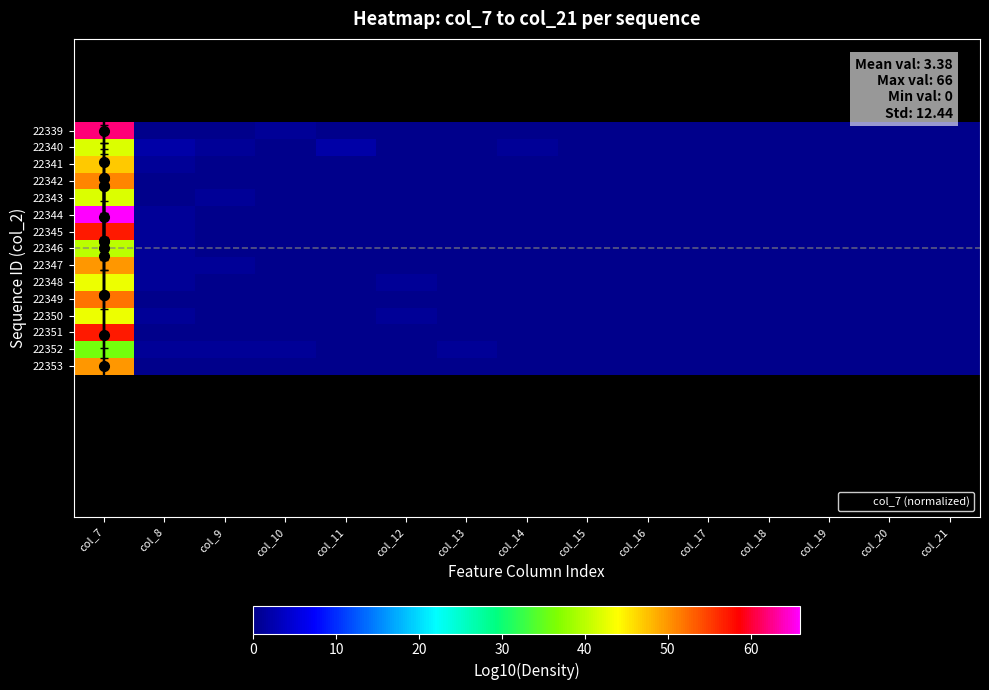

The 22352 series shows 11.8 at col_15. True or false?

False